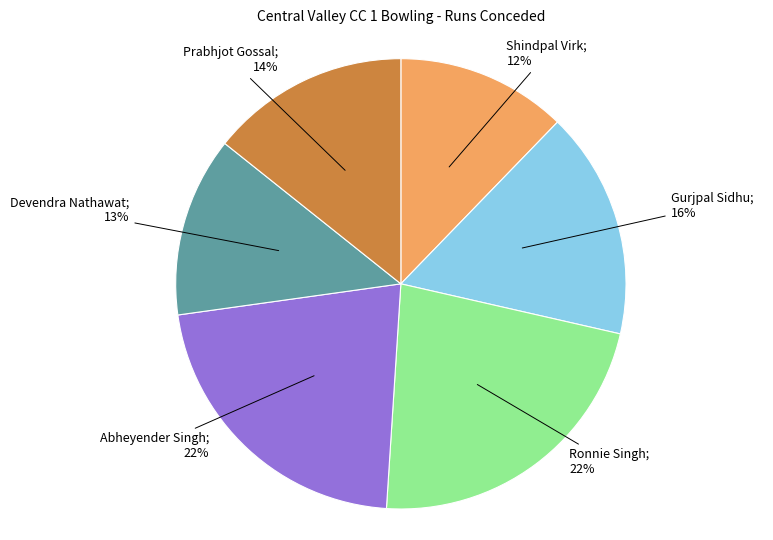

To the nearest percent, what is the difference between the largest and smallest slice percentages?

10%